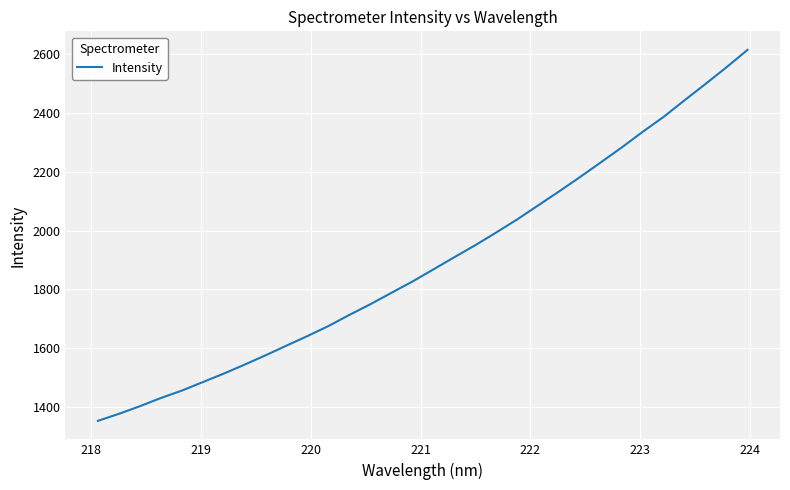

How many values are below 1867?

16